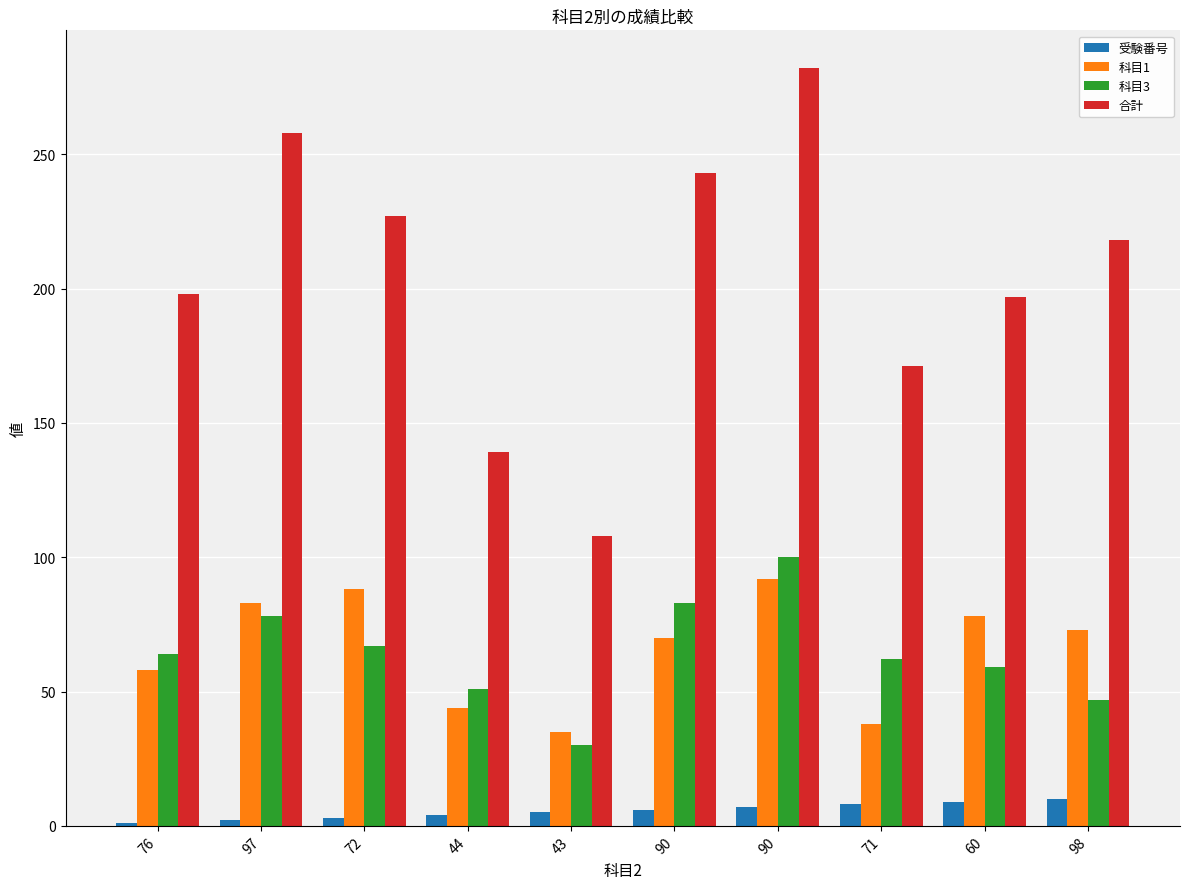

What is the lowest value of the 科目1 series?

35